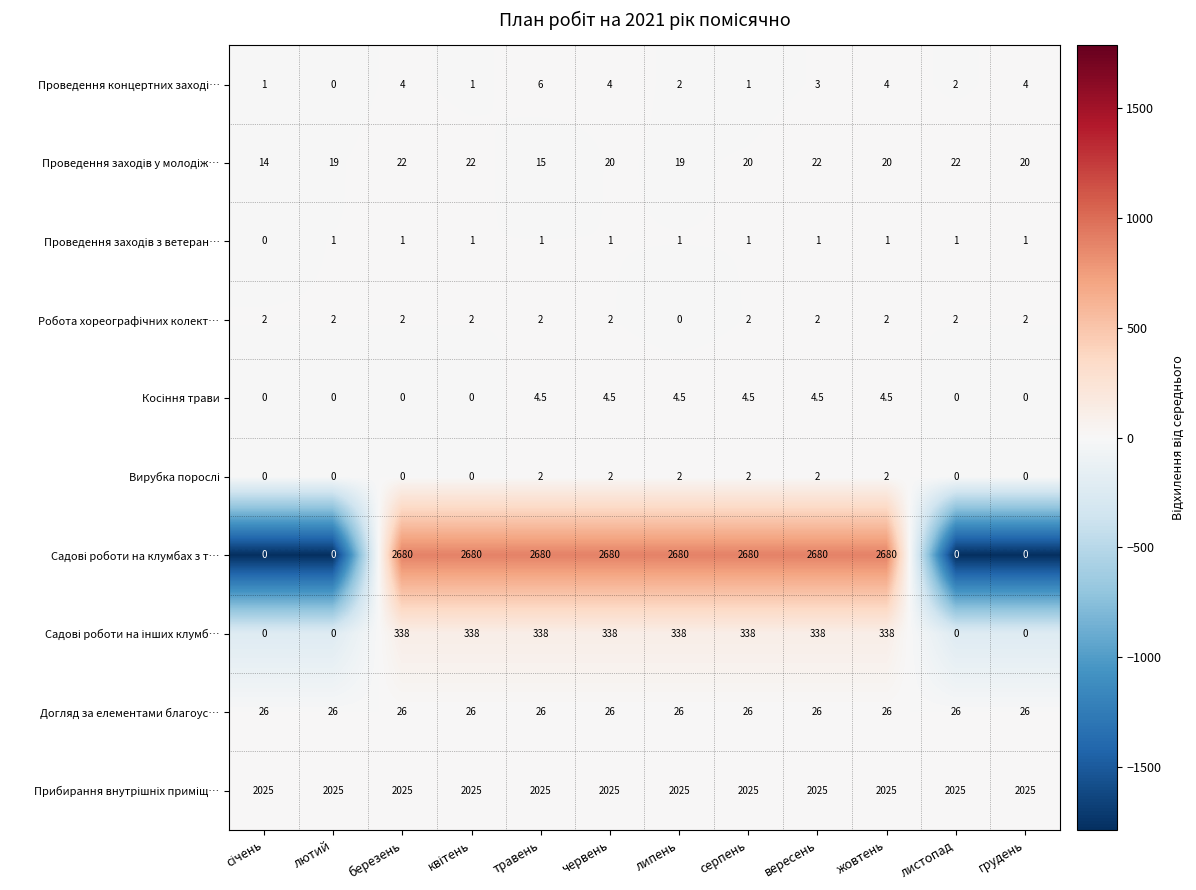

What is the greatest value displayed?

2680.0